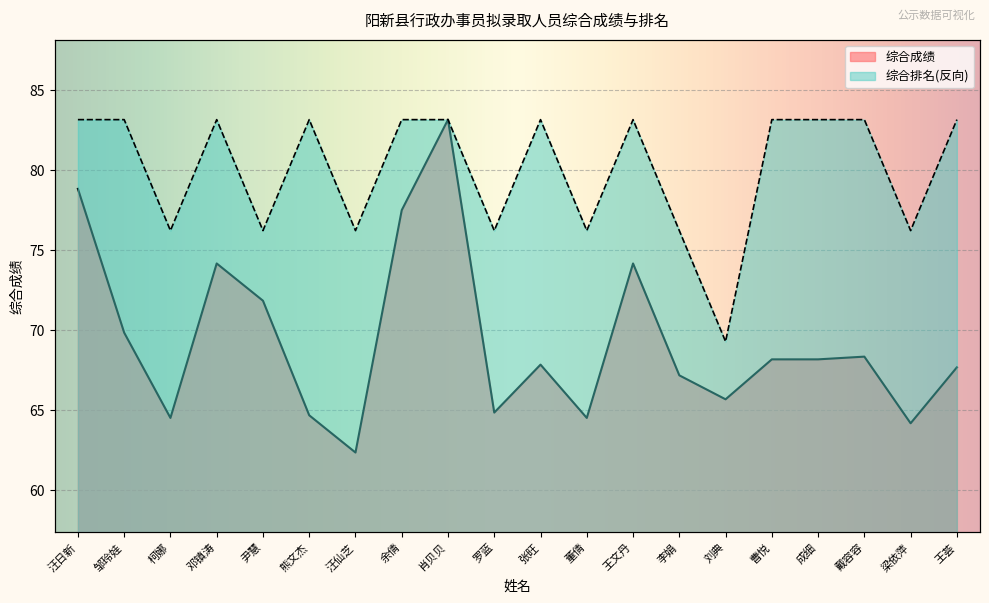

How many lines are shown in the chart?

2